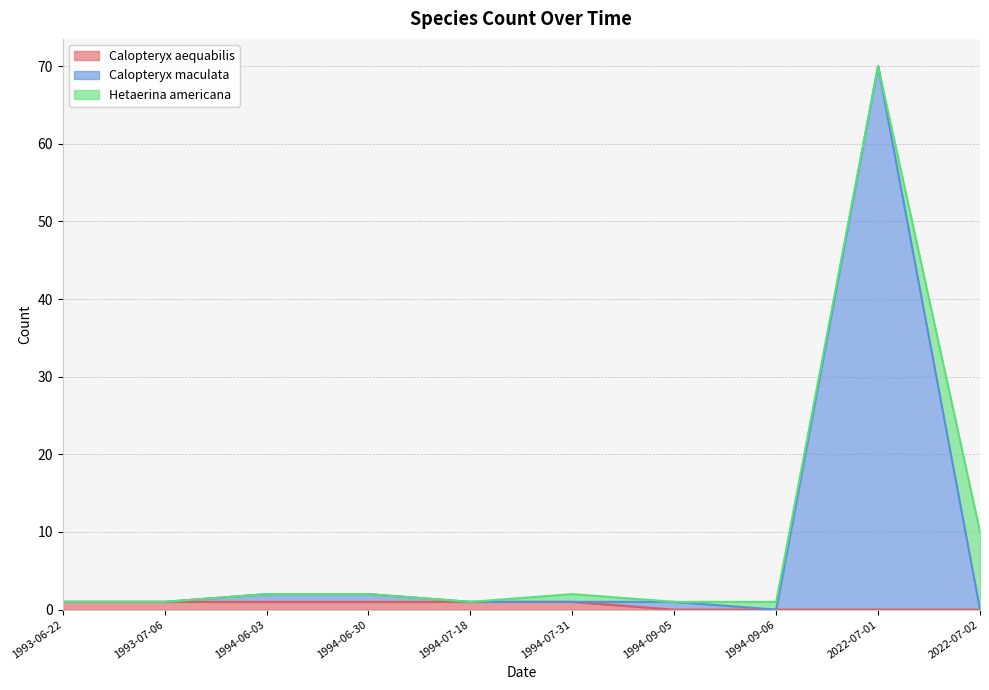

What is the approximate value of Calopteryx maculata at 2022-07-01?

70